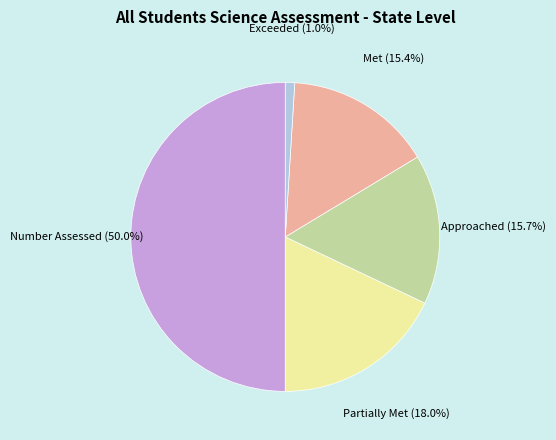

To the nearest percent, what percentage of the pie is Number Assessed?

50%